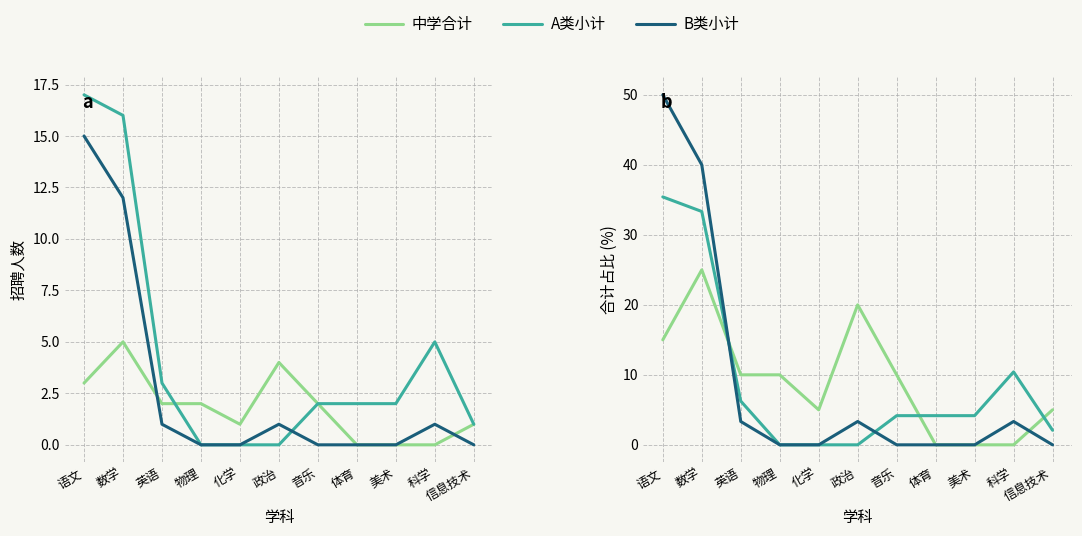

What is the average value of the B类小计 series?

9.1